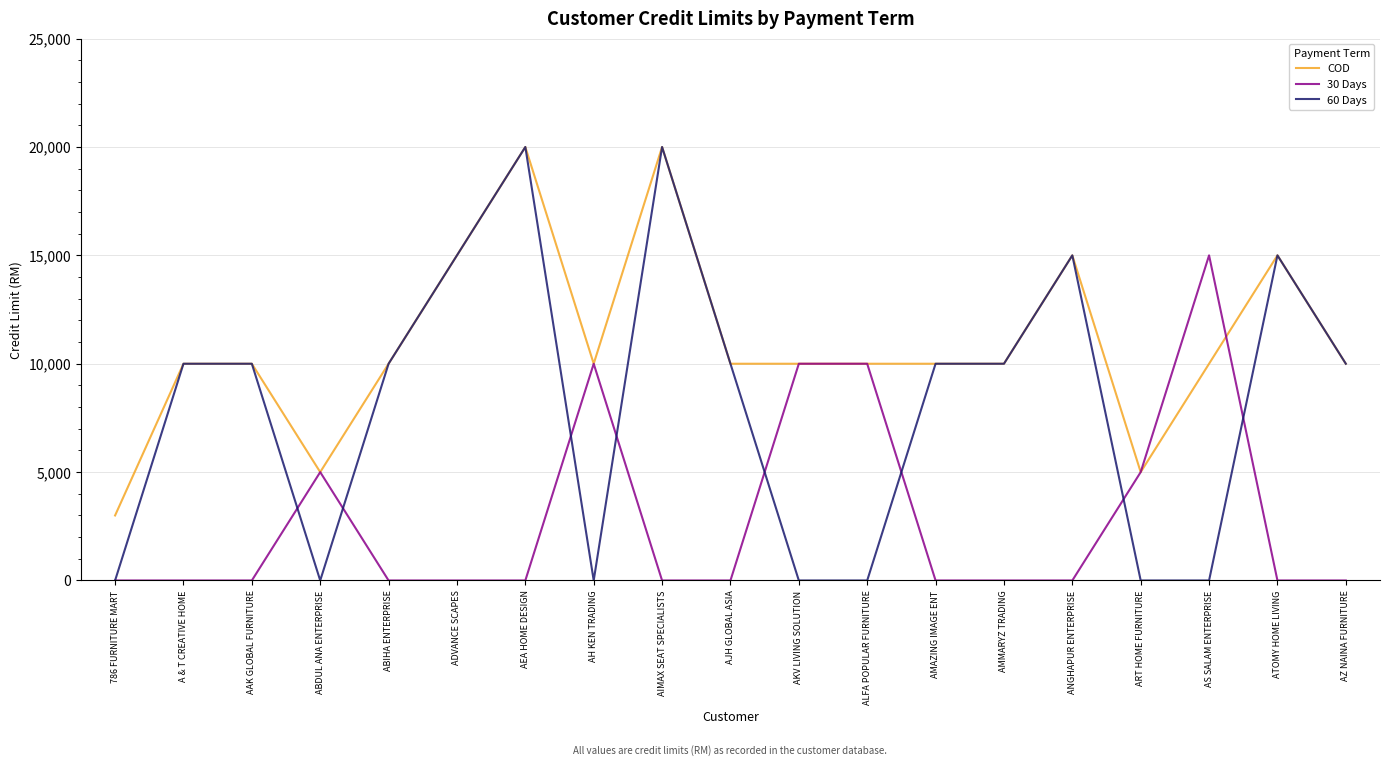

What is the spread (max minus min) of values at AJH GLOBAL ASIA?

10000